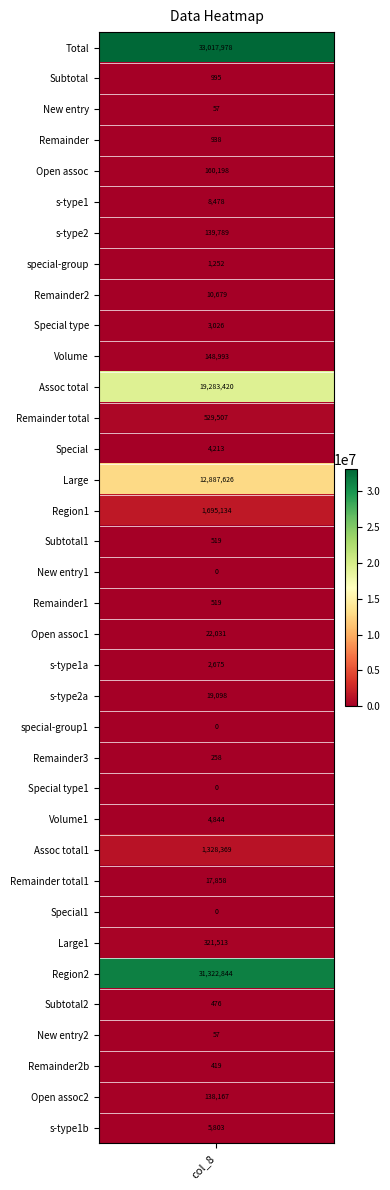

List the labels in order of value, largest first.

0, 30, 11, 14, 15, 26, 12, 29, 4, 10, 6, 34, 19, 21, 27, 8, 5, 35, 25, 13, 9, 20, 7, 1, 3, 16, 18, 31, 33, 23, 2, 32, 17, 22, 24, 28